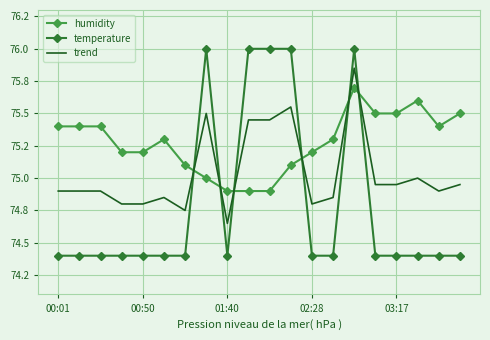

List the labels in order of trend value, largest first.

14, 11, 7, 9, 10, 17, 15, 16, 19, 00:01, 00:50, 01:40, 18, 5, 13, 02:28, 03:17, 12, 6, 8